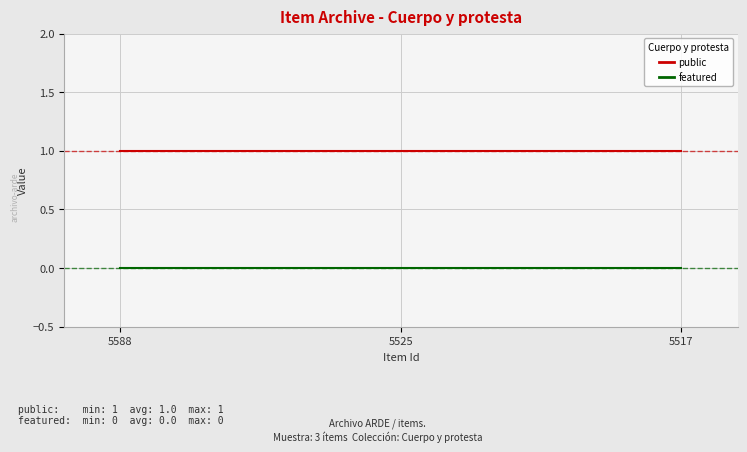

What are all the series names shown in the legend?

public, featured